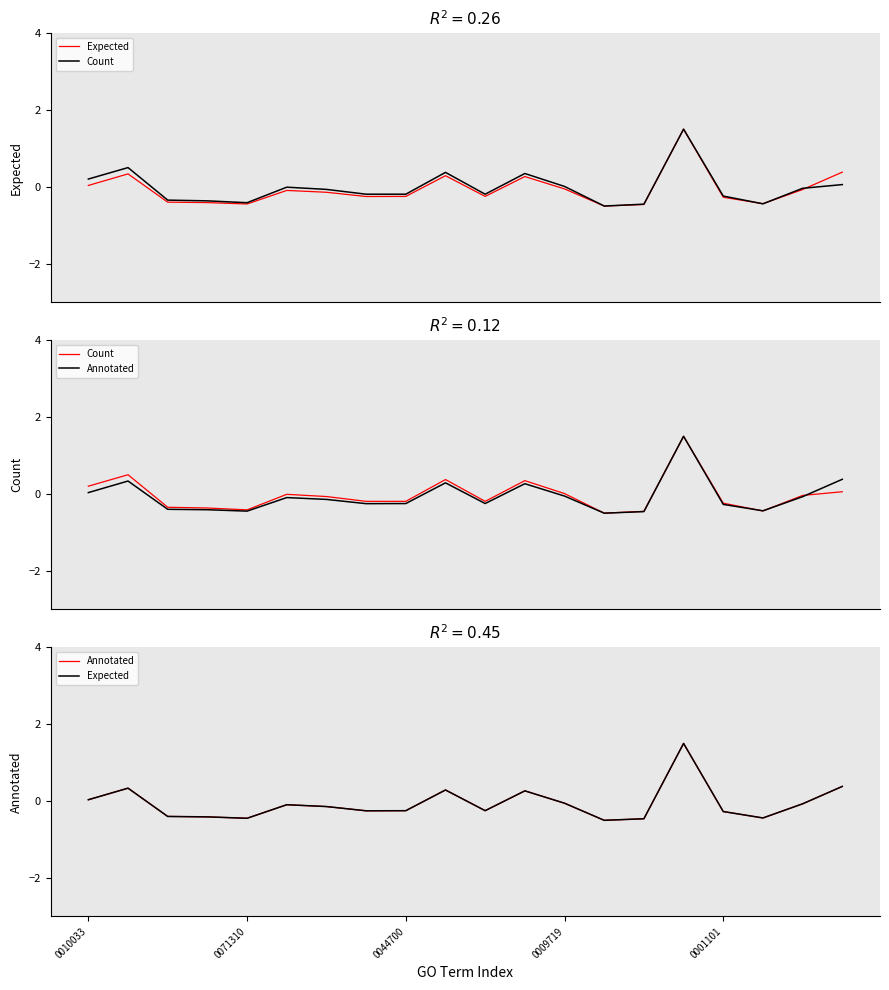

The Annotated series shows -0.0 at 18. True or false?

False